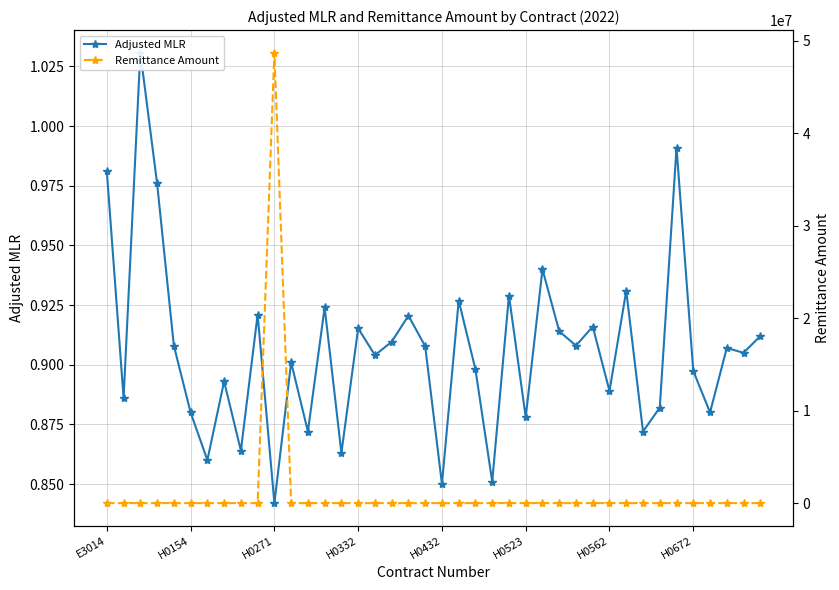

At which label does Remittance Amount reach its minimum?

E3014